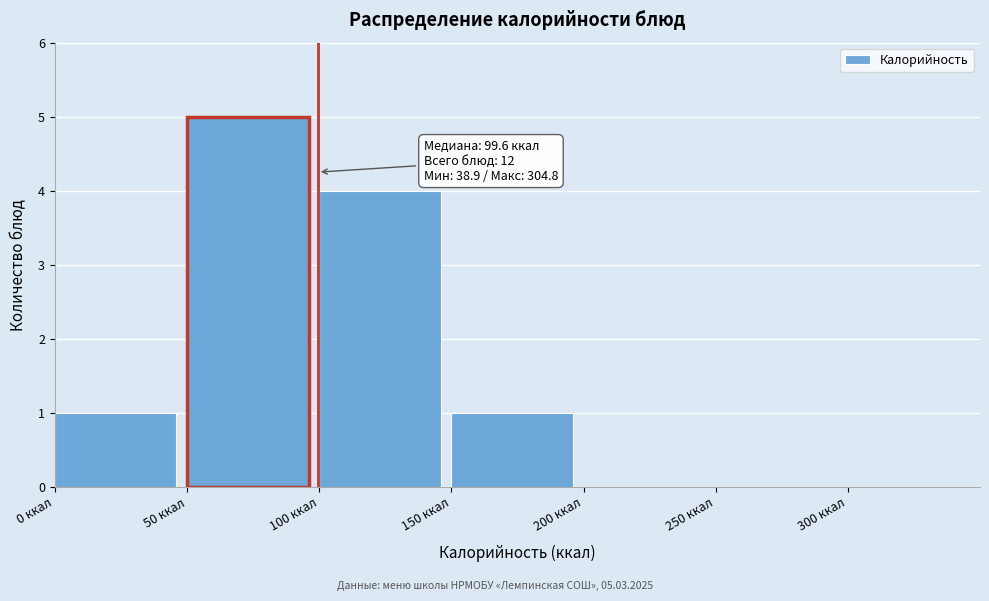

Which range on the x-axis has the tallest bar?

50 to 100